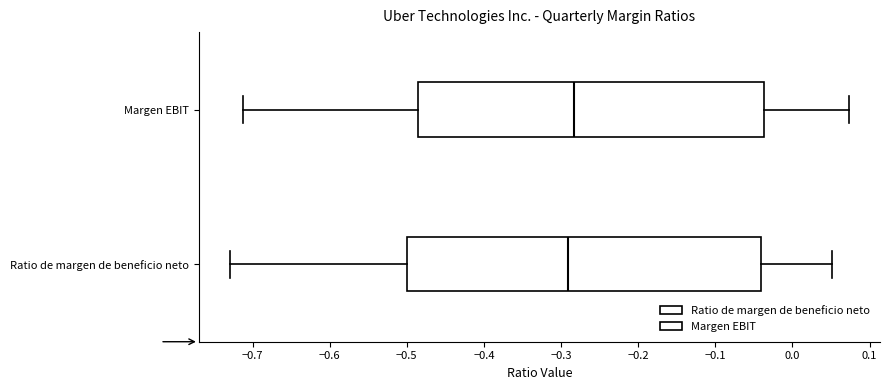

Reading bottom to top, transcribe this box plot: for each box, give where its median line is, the range the box spans, and where its two whiskers end, as read against the x-axis. The values are not printed on the chart, so give them approximately, as read against the axis.

Ratio de margen de beneficio neto: median -0.29, box -0.50 to -0.04, whiskers -0.73 to 0.05
Margen EBIT: median -0.28, box -0.49 to -0.04, whiskers -0.71 to 0.07